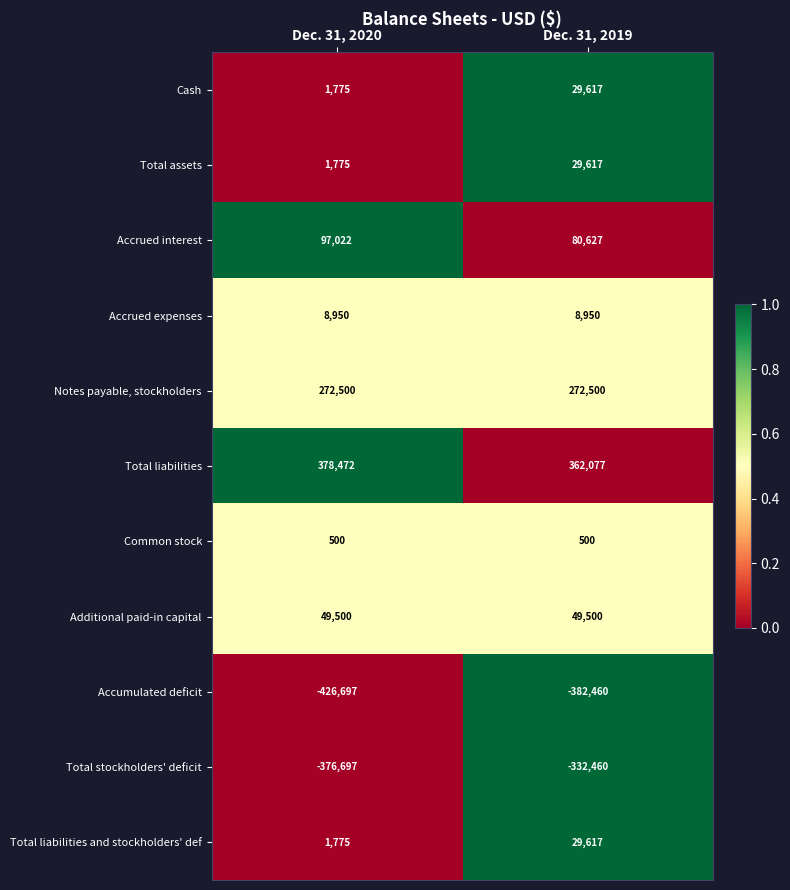

What is the sum of all Total liabilities and stockholders' def values?

31392